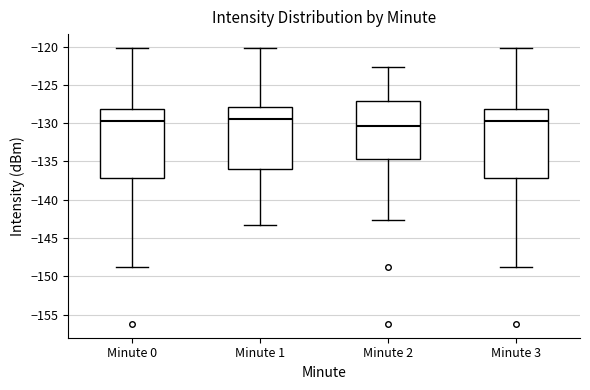

Where does the lower whisker of the box for Minute 0 end on the y-axis? The values are not printed on the chart, so give them approximately, as read against the axis.

-149.0